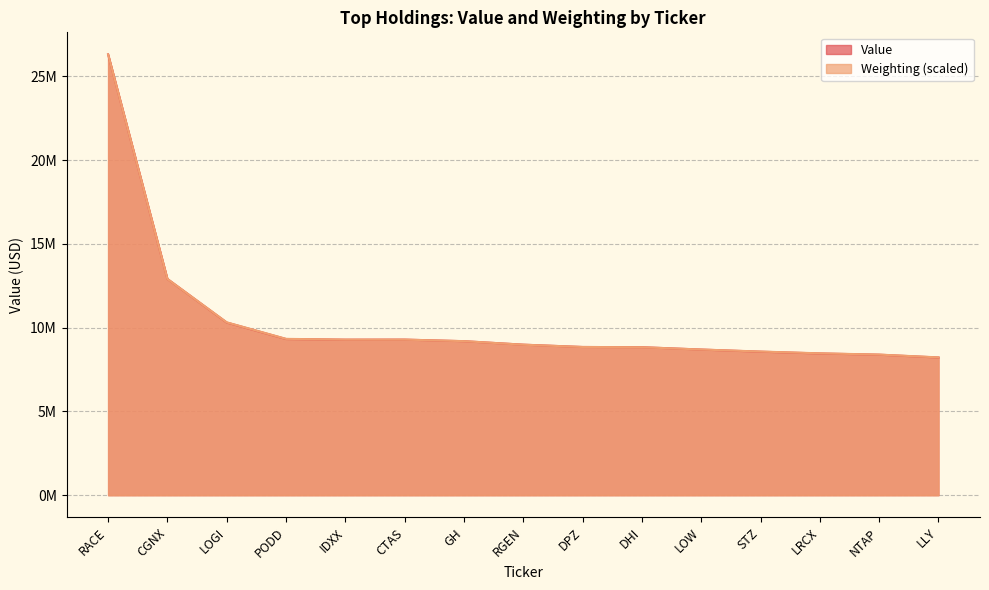

How many intersections are there between Value and Weighting?

6